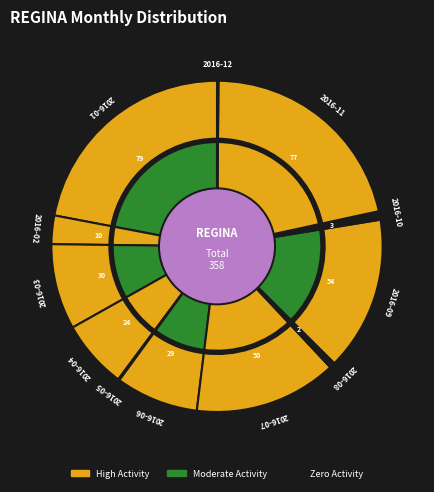

Count the number of slices in the pie.

12